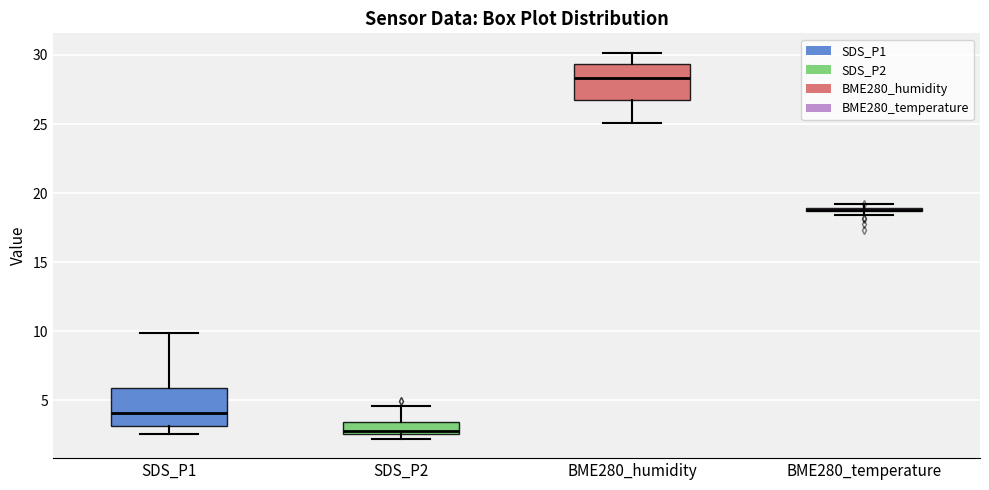

Where does the lower whisker of the box for SDS_P1 end on the y-axis? The values are not printed on the chart, so give them approximately, as read against the axis.

2.5